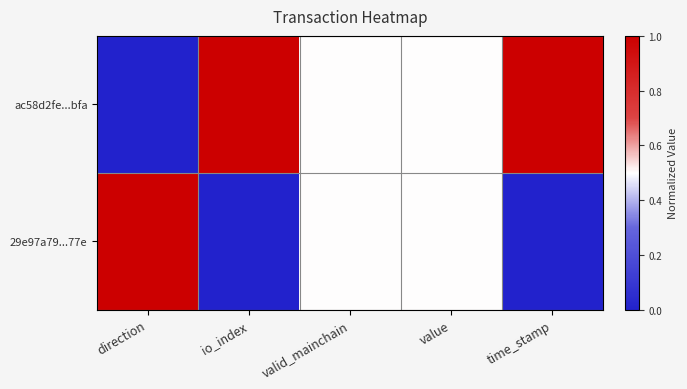

Which series has the widest spread of values?

ac58d2fe...bfa